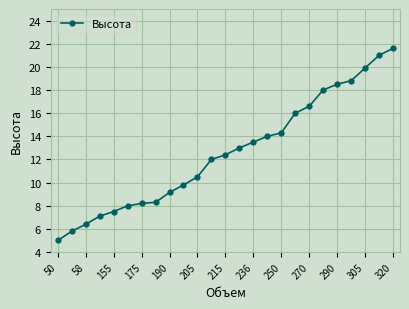

How many lines are shown in the chart?

1